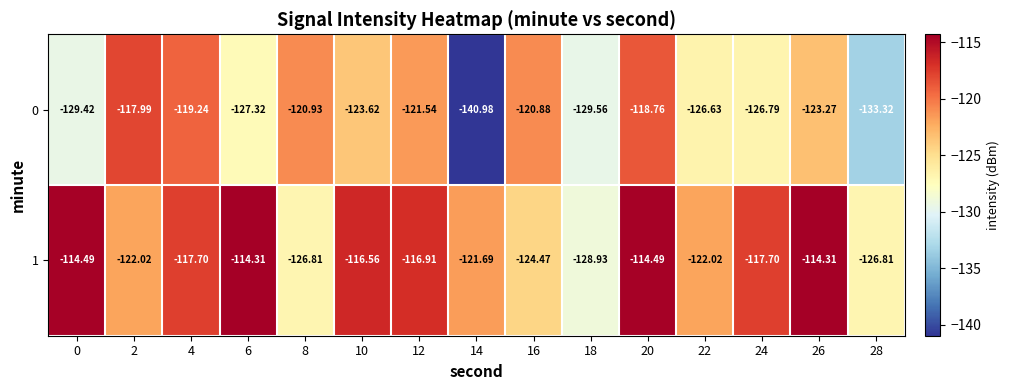

What is the total value across all series at 20?

-233.2